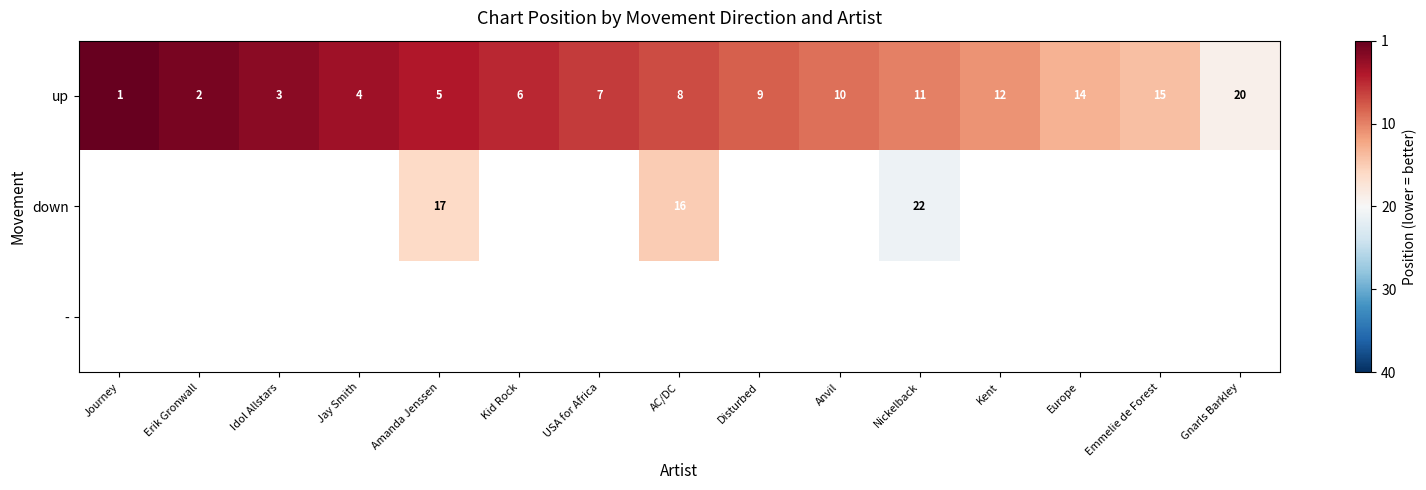

Where is up nearest to the value 10?

Anvil